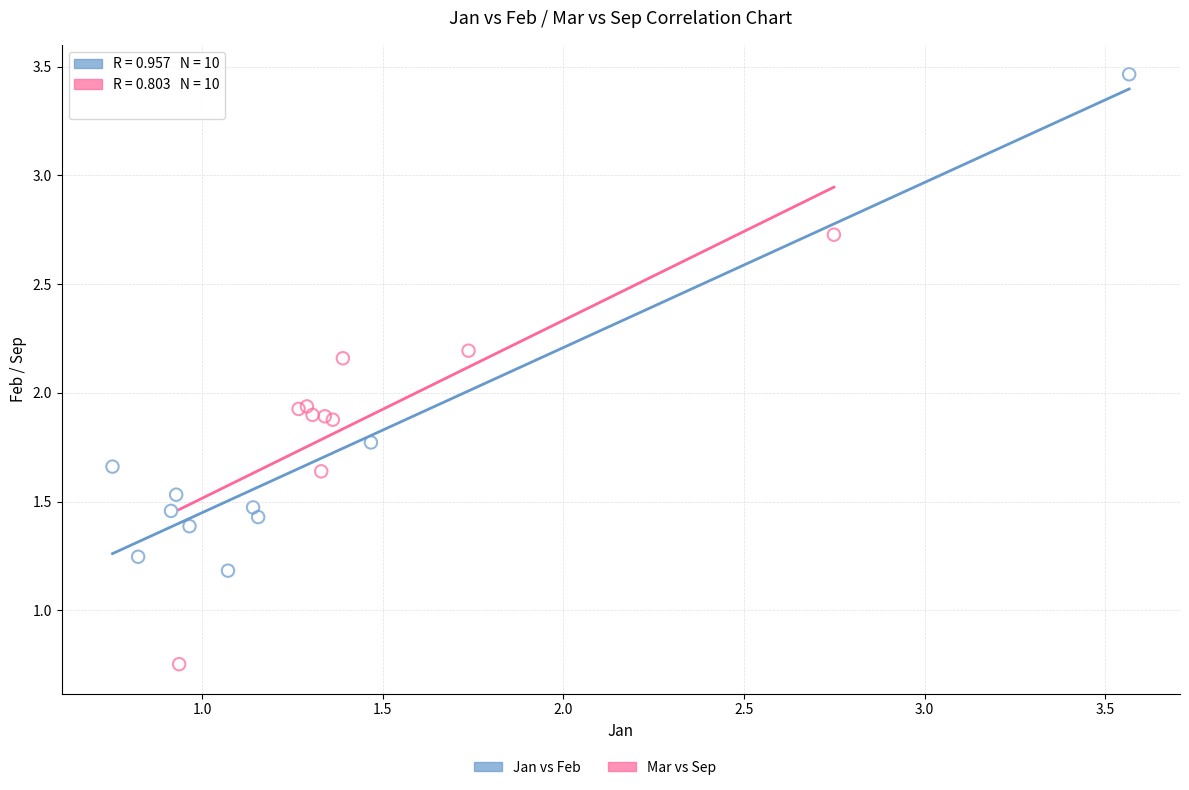

Which series reaches the minimum Y coordinate?

Mar vs Sep